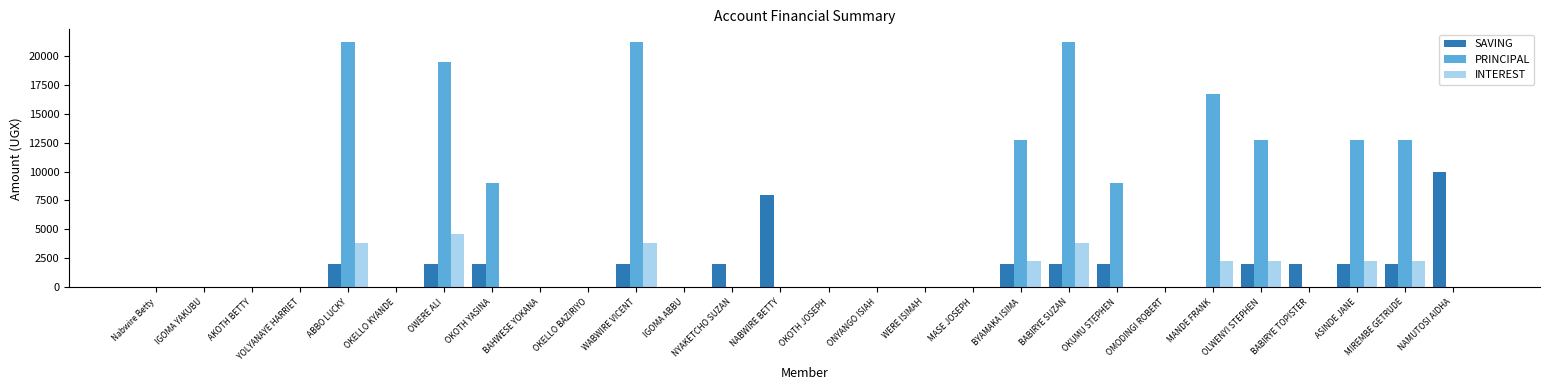

What is the sum of all PRINCIPAL values?

168500